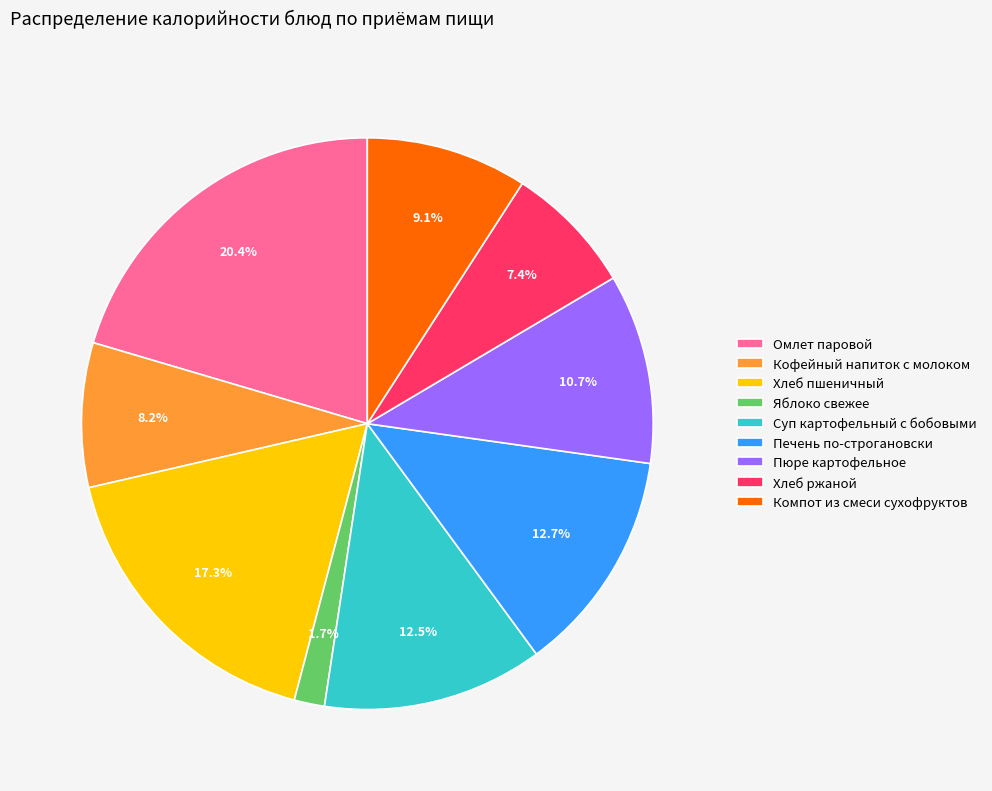

Between Пюре картофельное and Кофейный напиток с молоком, which is larger?

Пюре картофельное